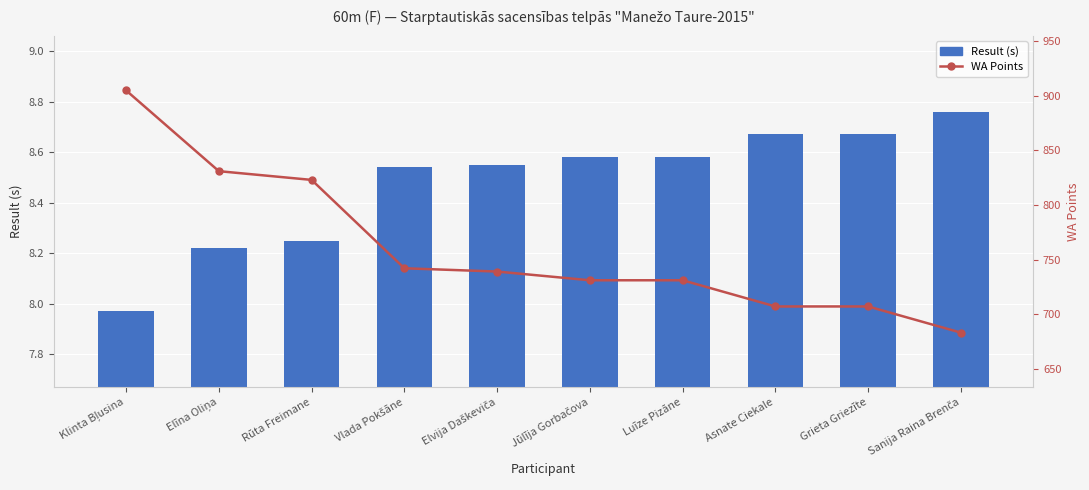

Which label corresponds to the largest value in the chart?

Klinta Bļusina